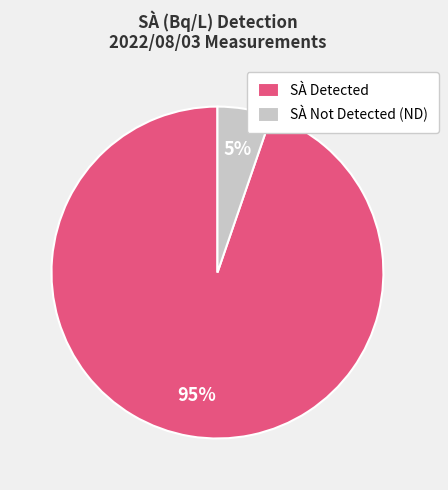

To the nearest percent, what percentage of the pie is SÀ Not Detected (ND)?

5%